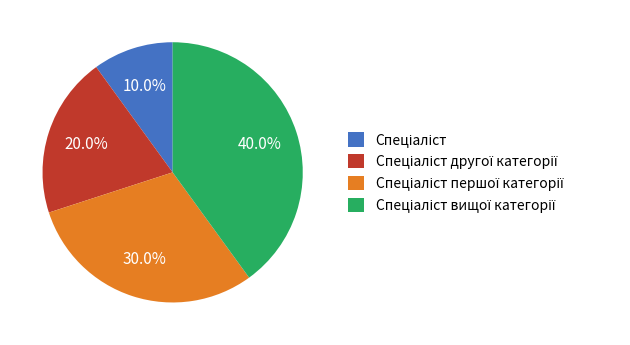

Is there any slice that represents more than half of the pie?

No